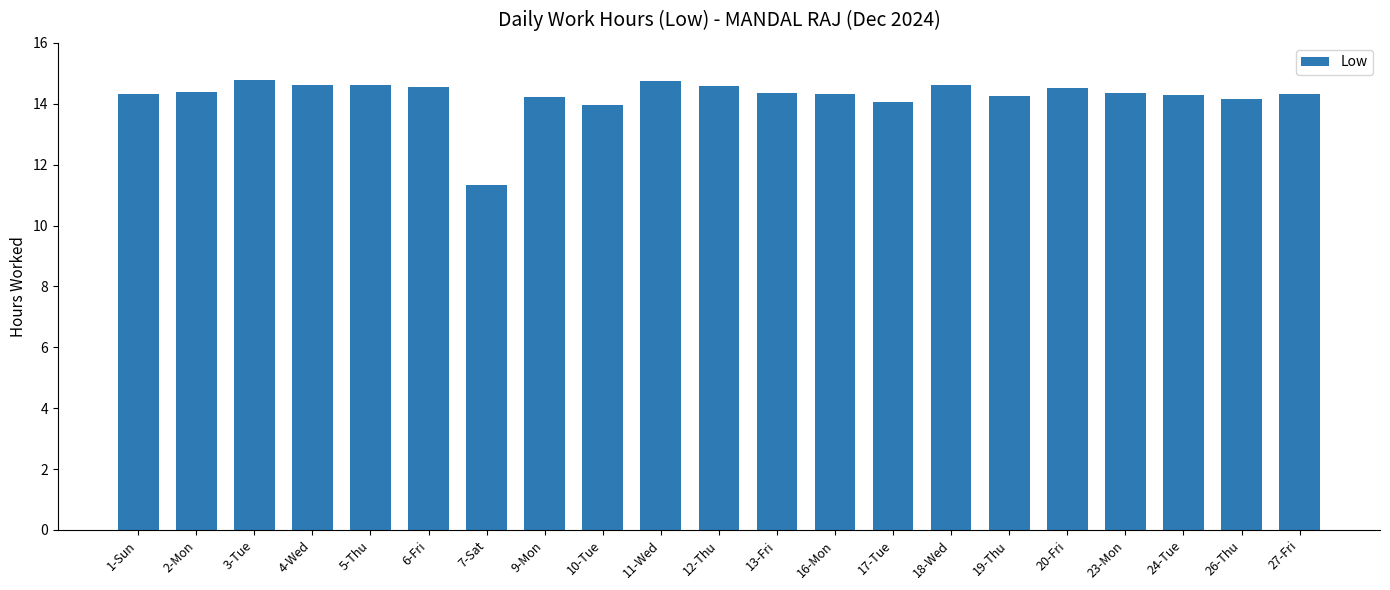

Where does the data first go above 14?

1-Sun